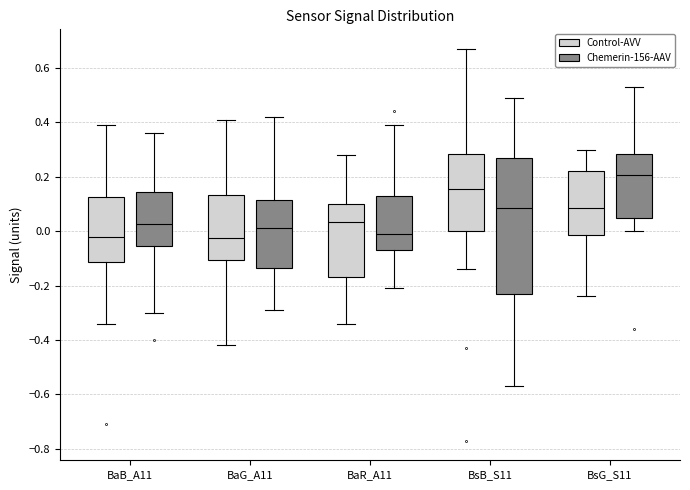

Which box is the tallest, from its lower edge to its upper edge?

BsB_S11 (Chemerin-156-AAV)